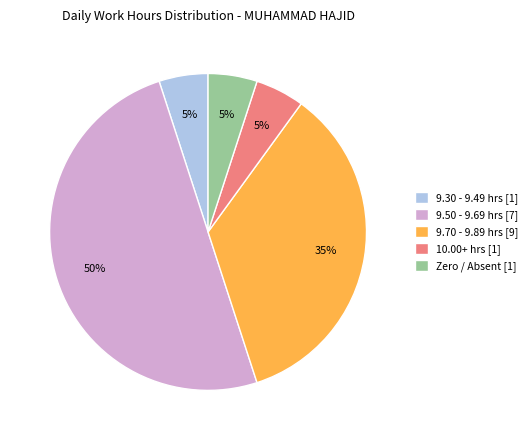

The 10.00+ hrs [1] slice represents 5% of the pie. True or false?

True